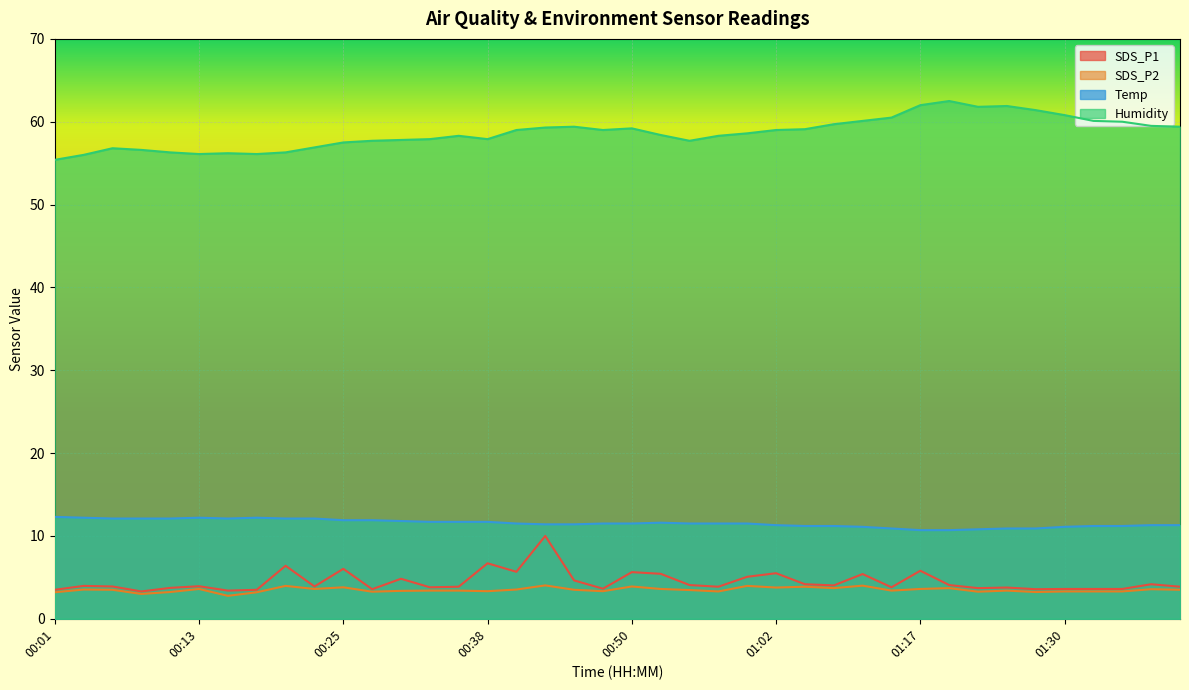

What is the total value across all series at 00:30?

77.8